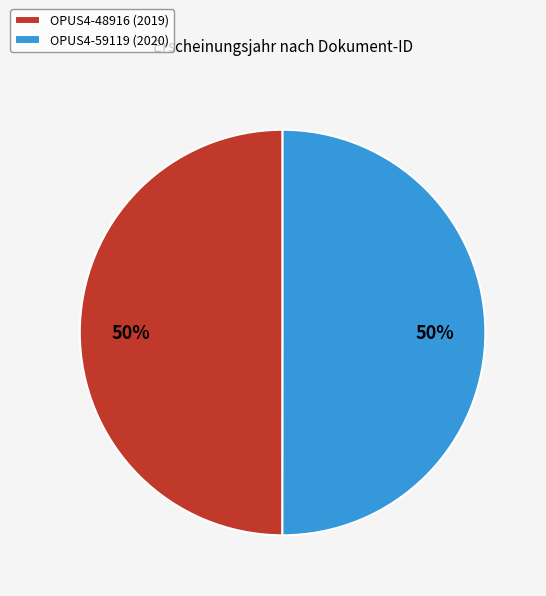

To the nearest percent, what is the average slice percentage?

50%